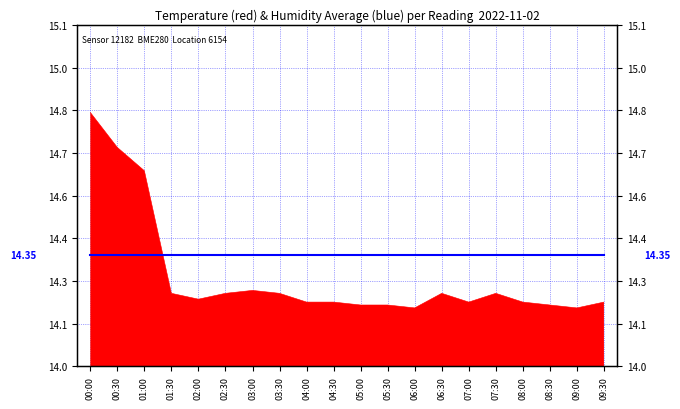

What is the smallest value displayed?

14.2